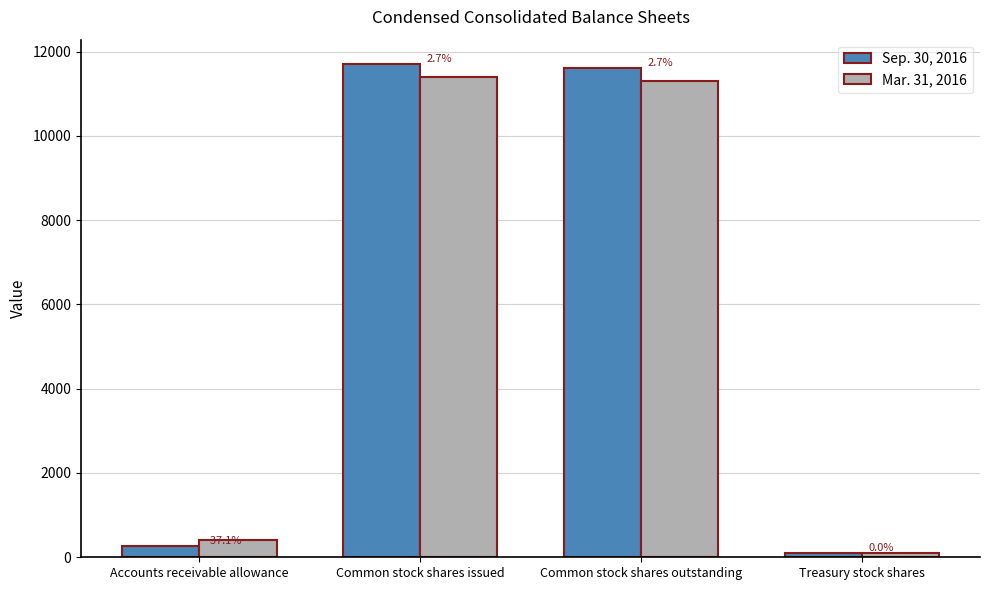

At how many categories does at least one series exceed 10784?

2